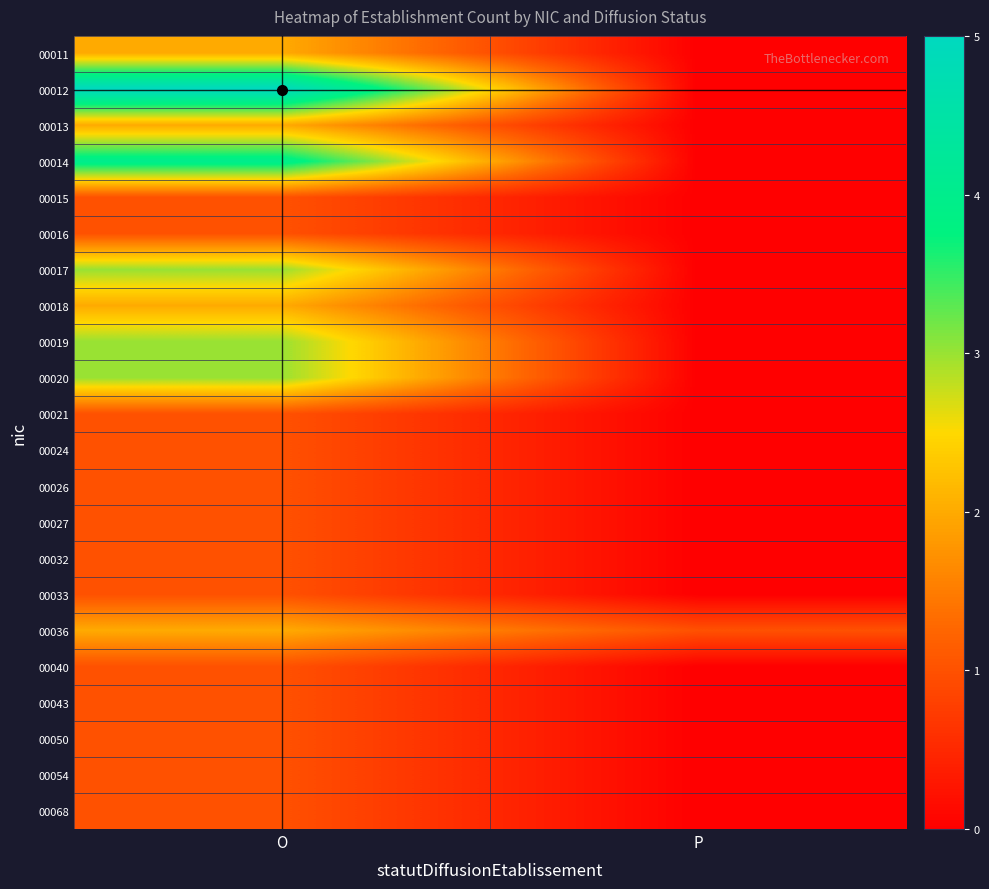

What is the difference between the highest and lowest values at P?

1